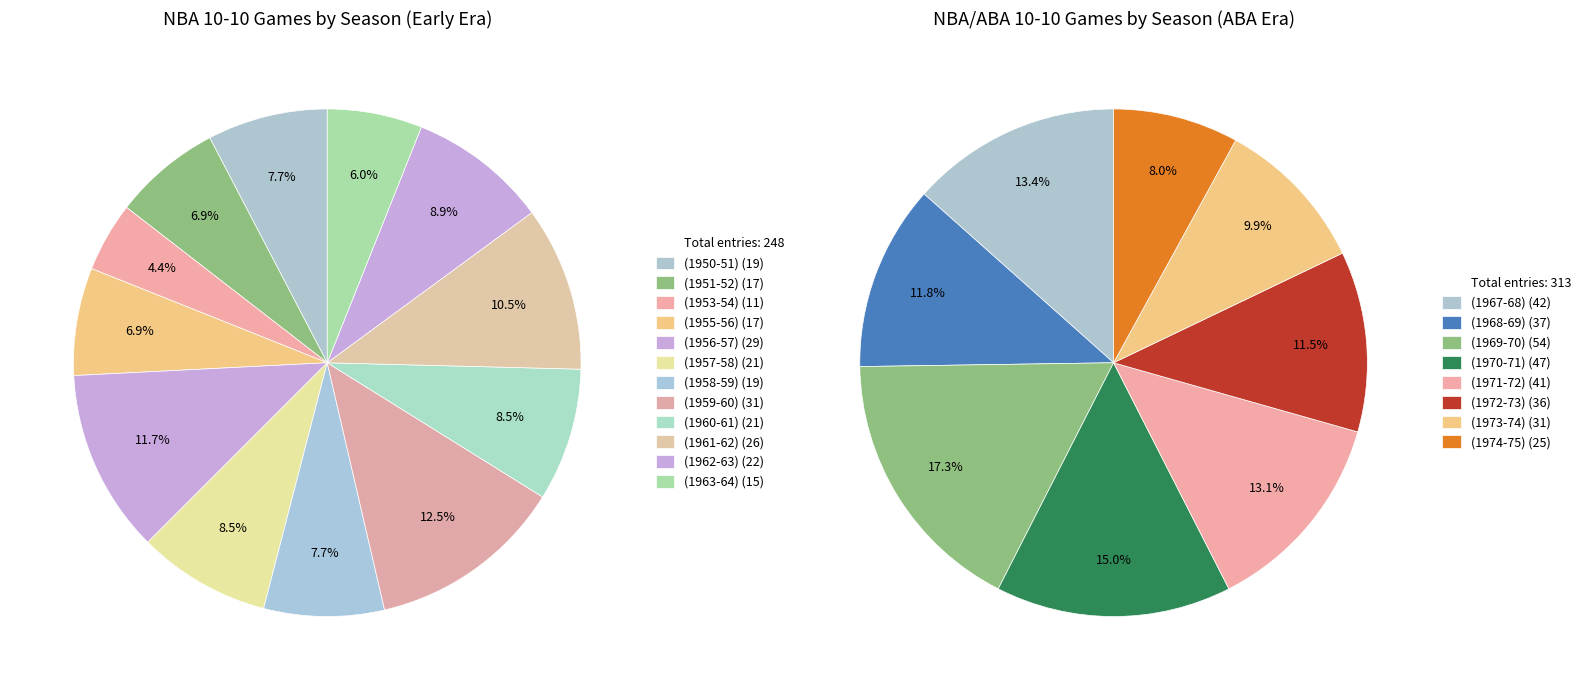

Which category has the biggest portion of the pie?

(1959-60)